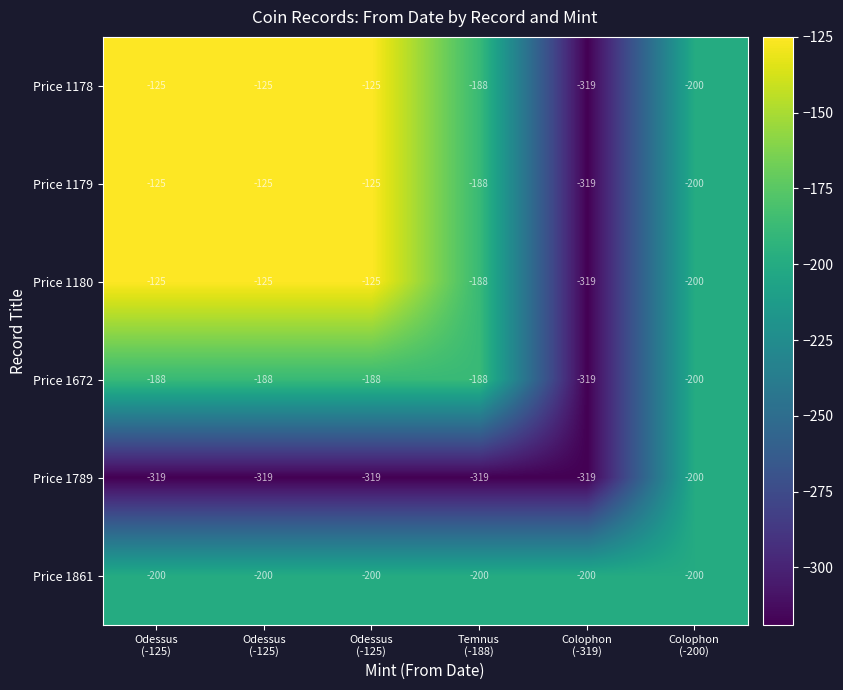

Which series has the largest total across all categories?

Price 1178